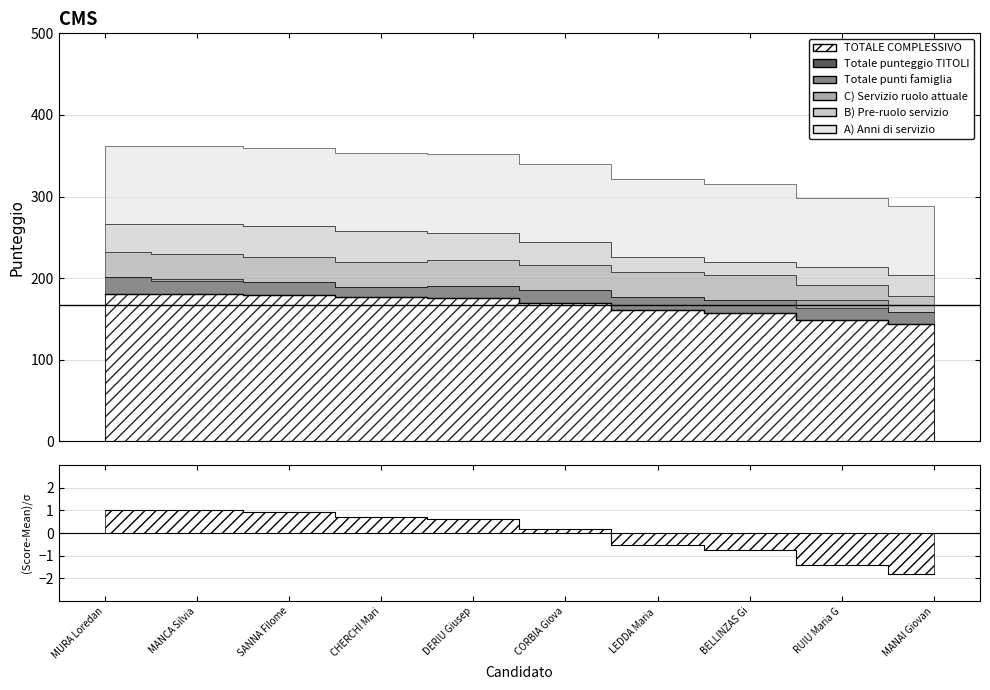

How many lines are shown in the chart?

1